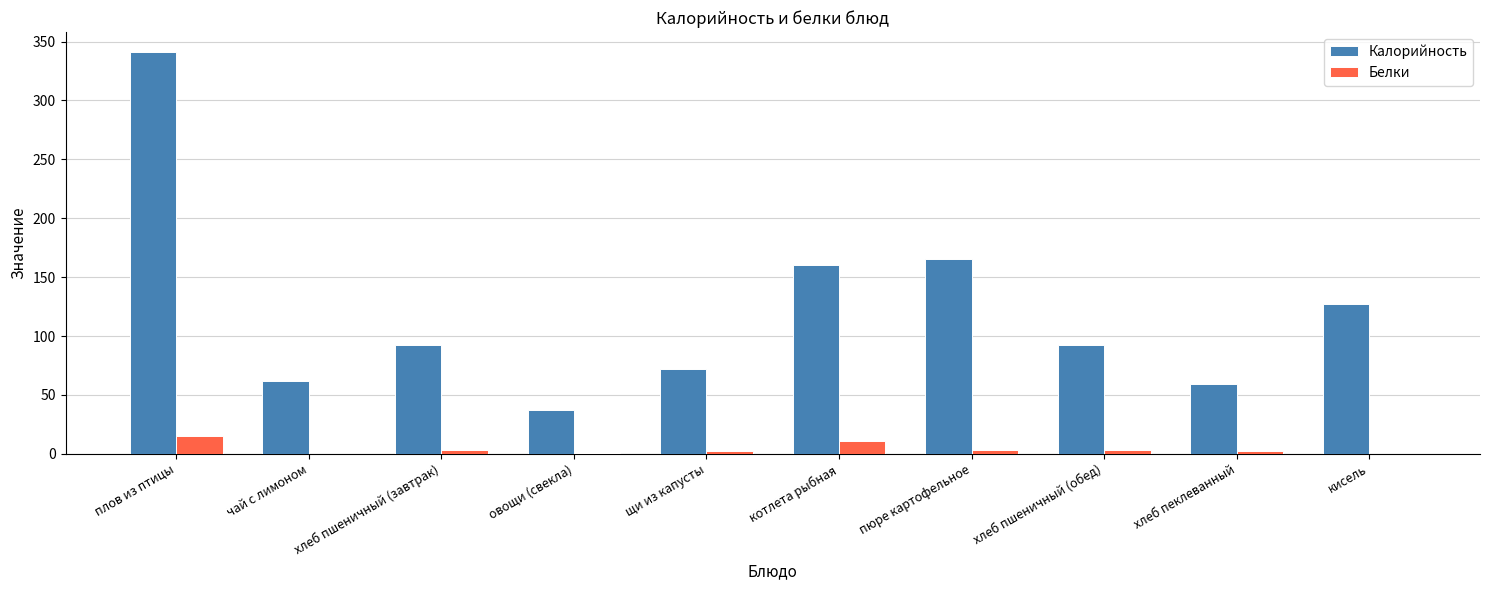

Which category has the highest value across all series?

плов из птицы